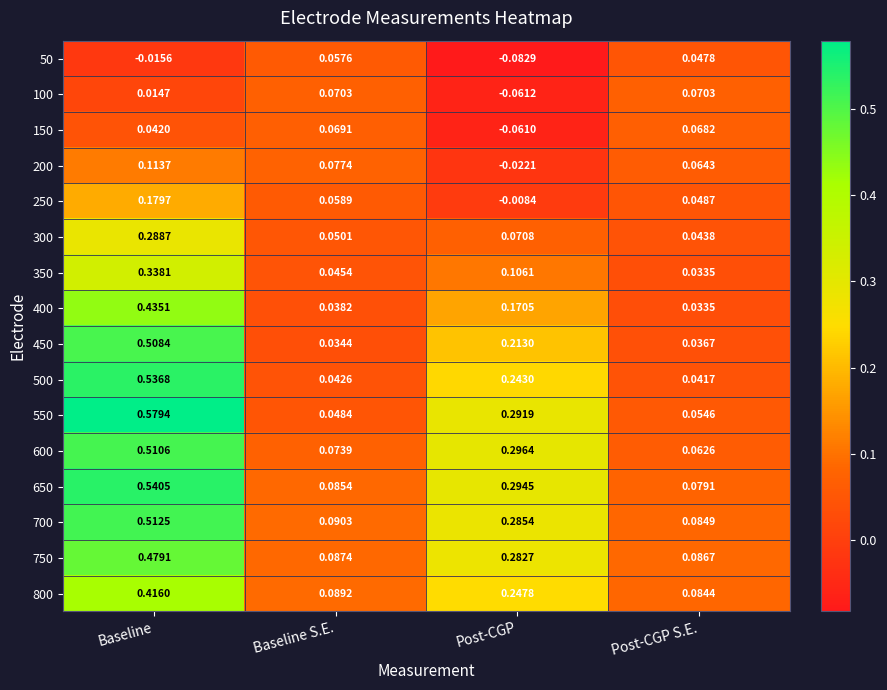

What is the total value across all series at Post-CGP S.E.?

0.9